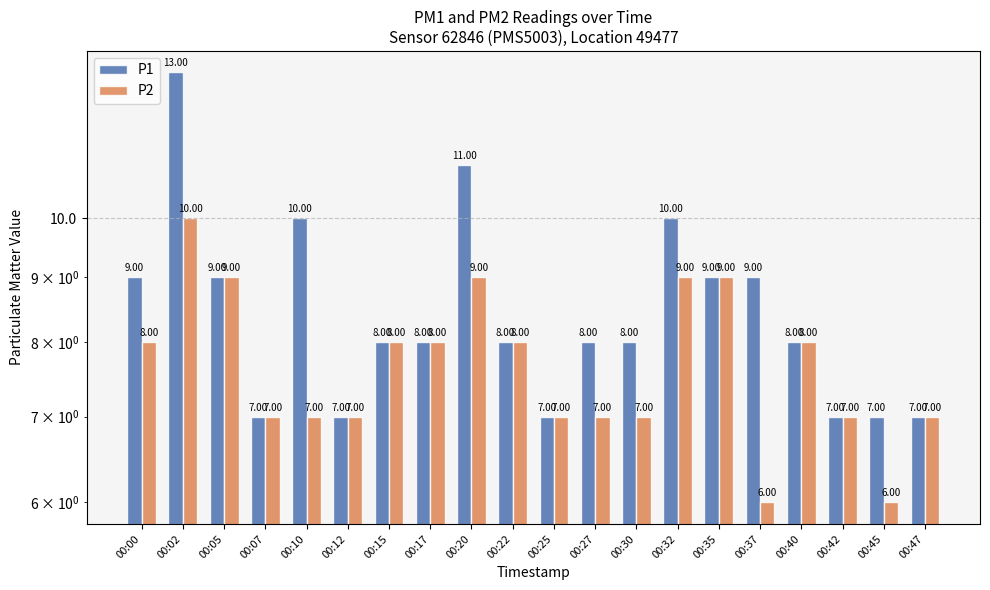

The value of P2 at 00:07 is 7. True or false?

True